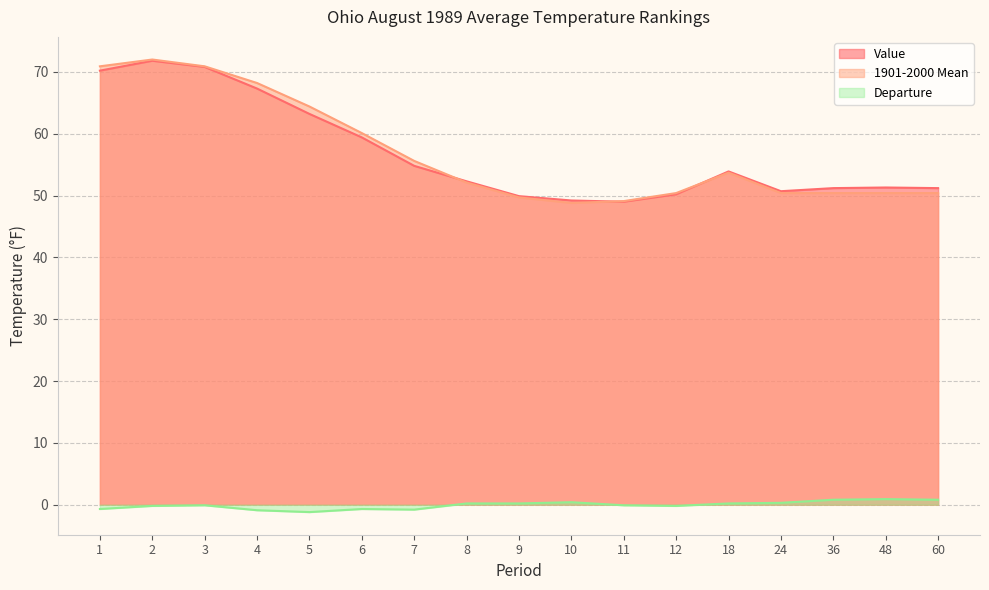

What is the approximate value of Value at 18?

53.9